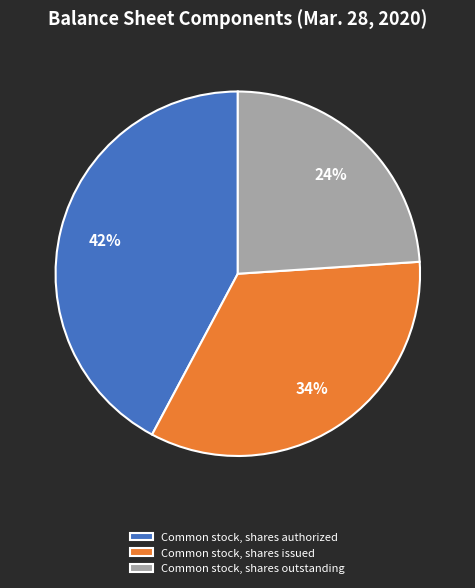

Which category has the biggest portion of the pie?

Common stock, shares authorized